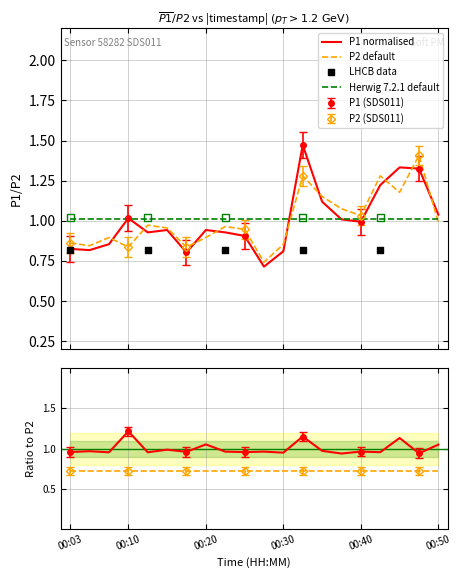

Which series reaches the maximum Y coordinate?

P1